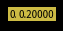

Is there a majority slice in this chart?

No